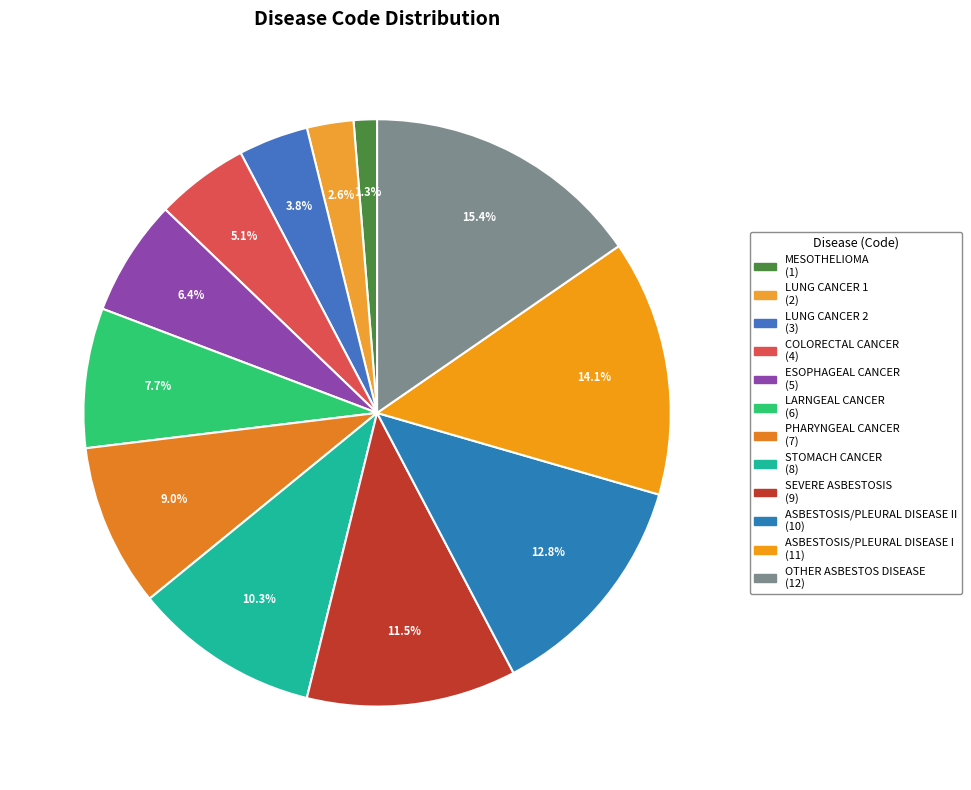

To the nearest percent, what is the average slice percentage?

8%